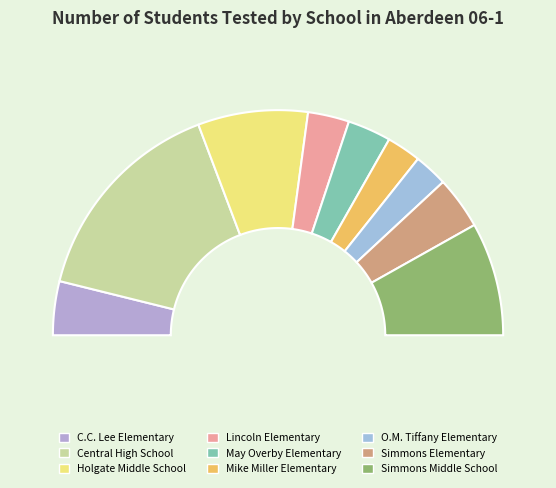

To the nearest percent, what portion does Mike Miller Elementary represent?

5%